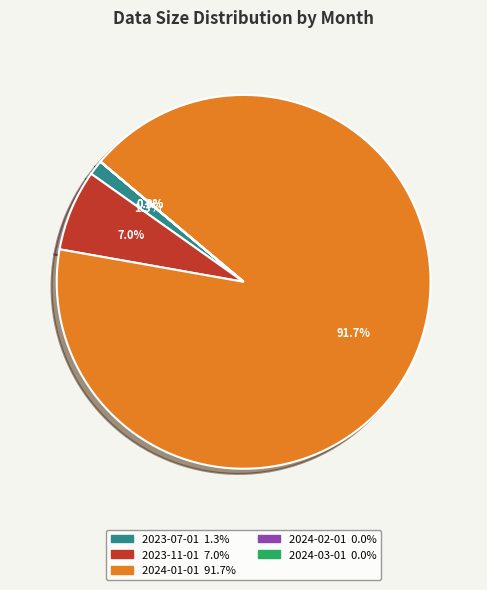

What is the total percentage of 2023-07-01 and 2023-11-01?

8.3%